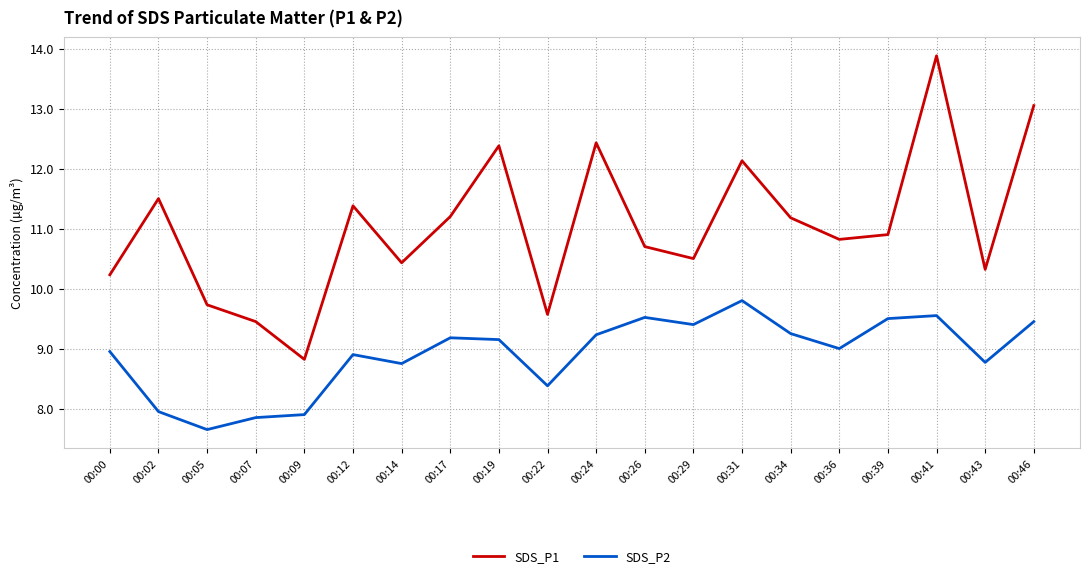

The SDS_P1 series shows 11.5 at 00:02. True or false?

True